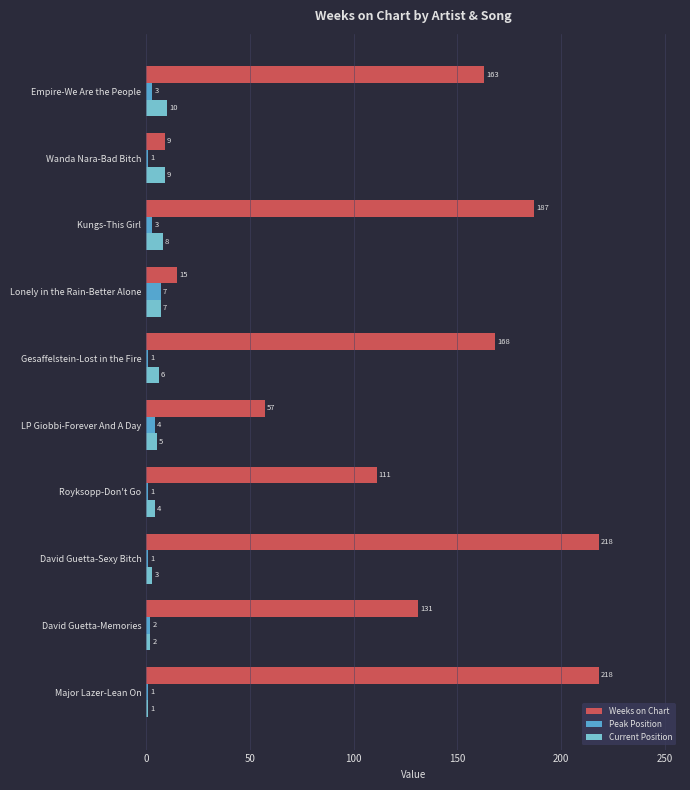

Which category has the lowest value in the Weeks on Chart series?

Wanda Nara-Bad Bitch